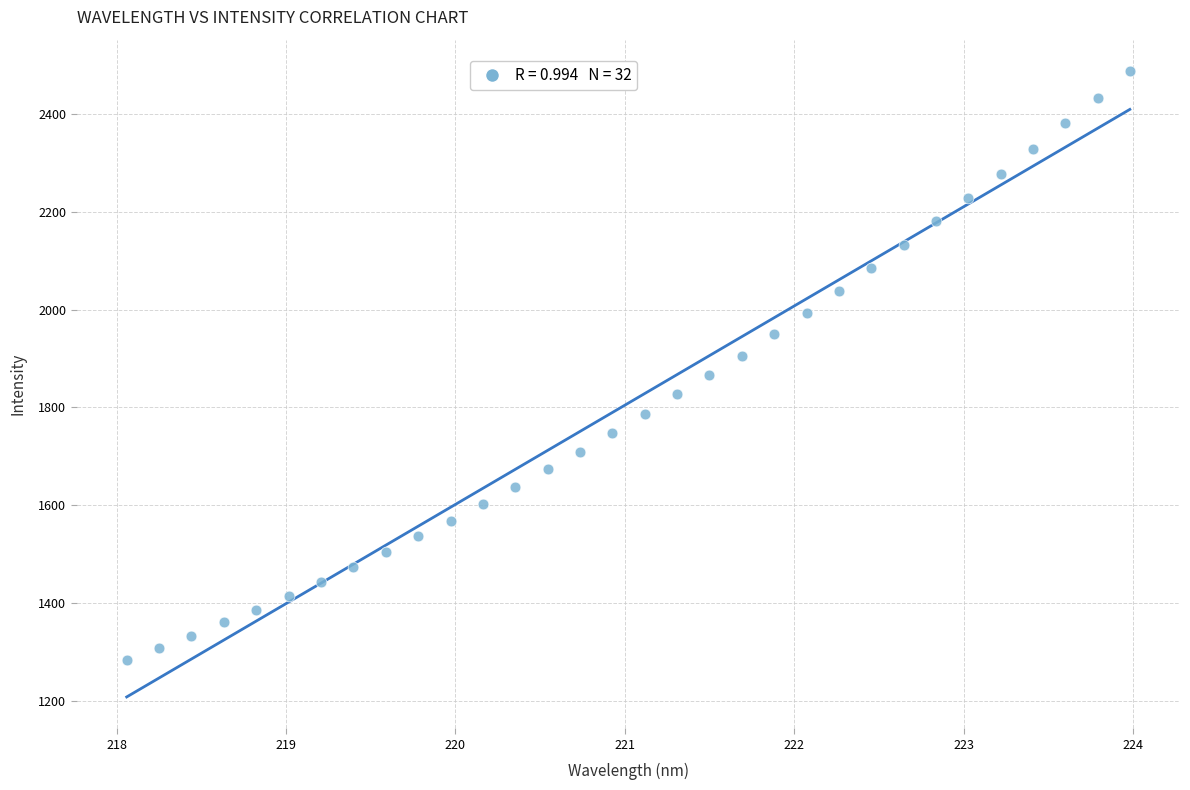

What is the range of X values (max minus min)?

5.9